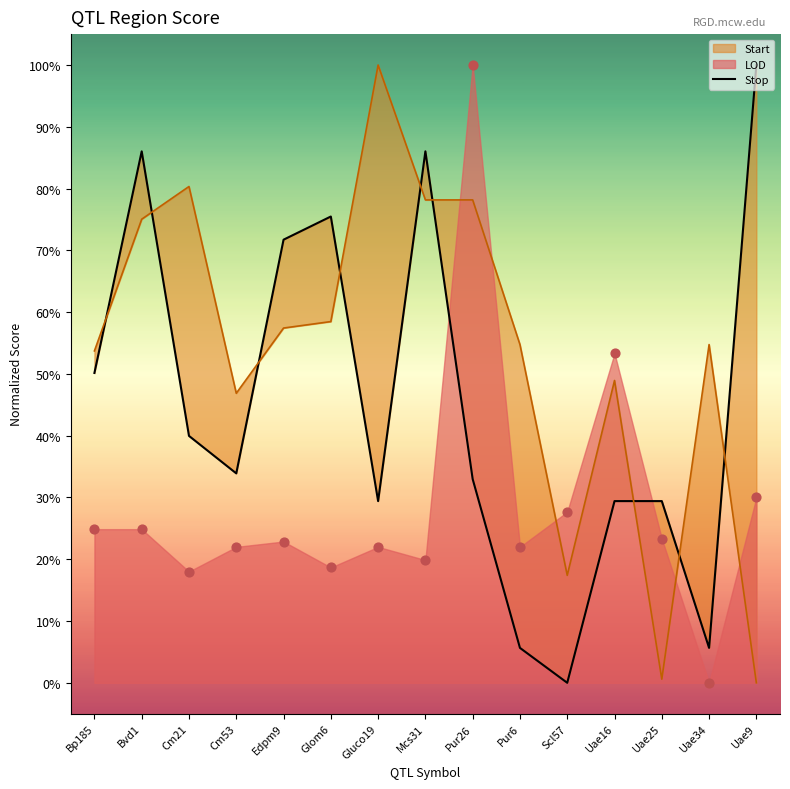

At which category is the sum across all series the highest?

Pur26